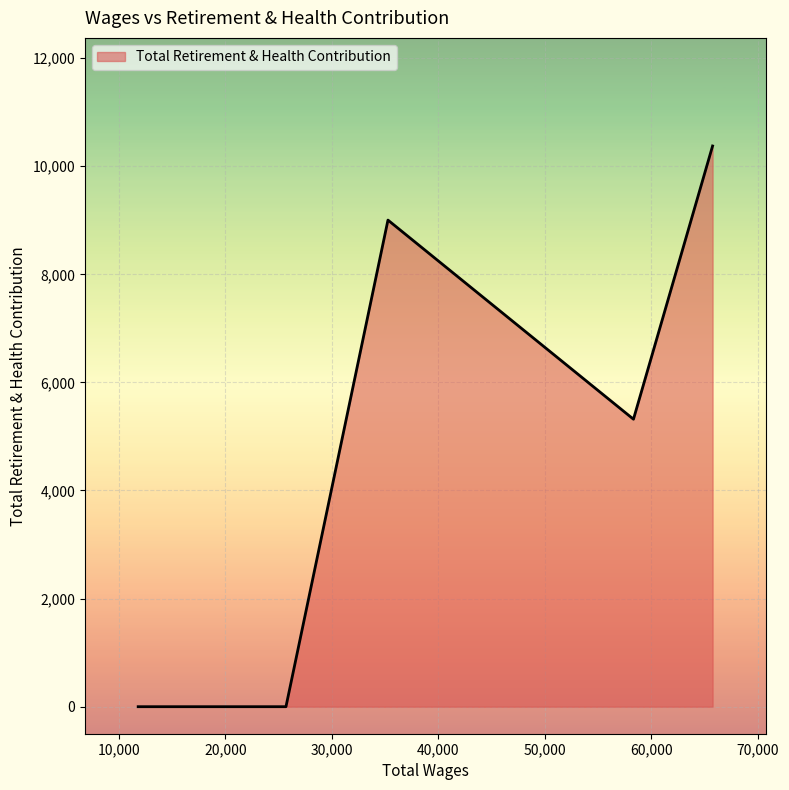

What is the average value?

4939